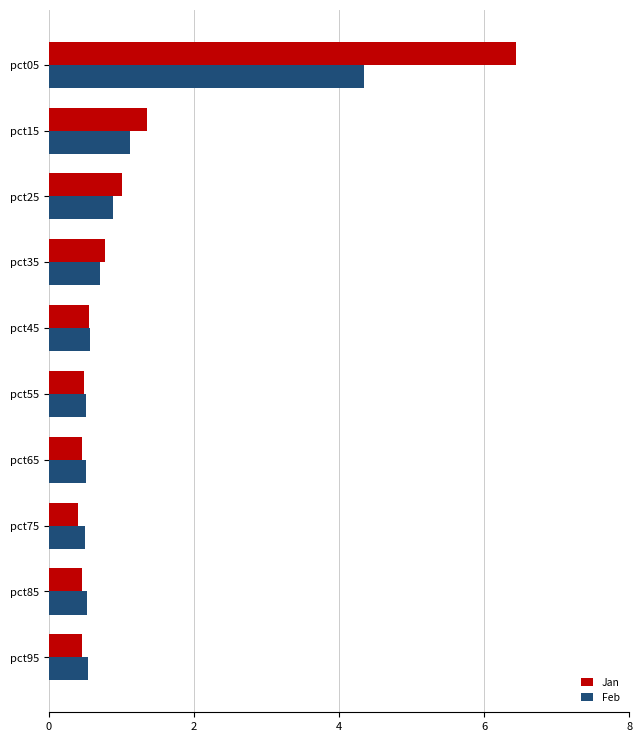

How many categories are shown in the chart?

10